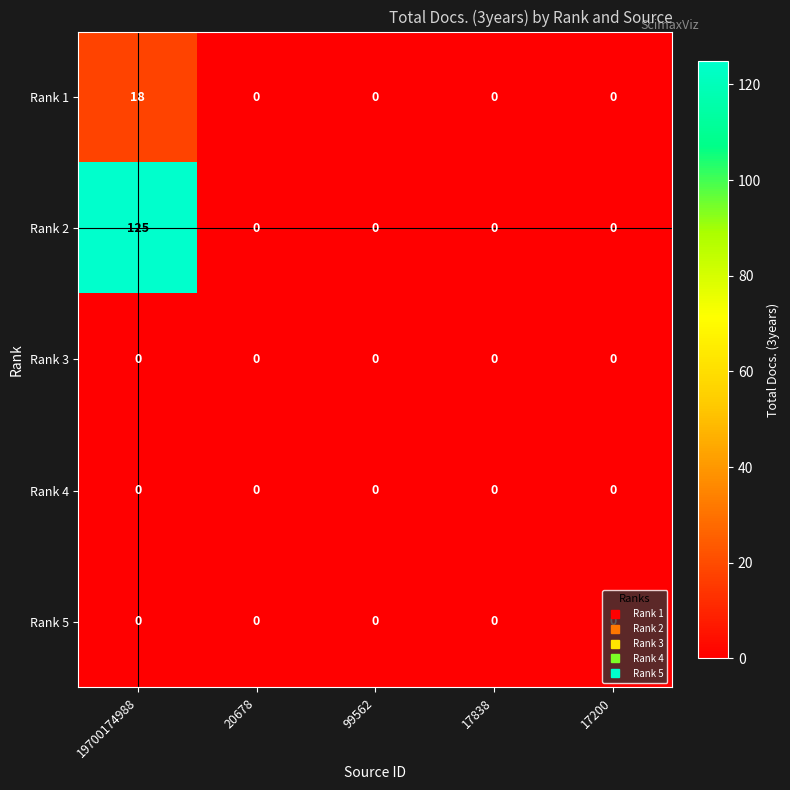

At how many categories does at least one series exceed 53?

1